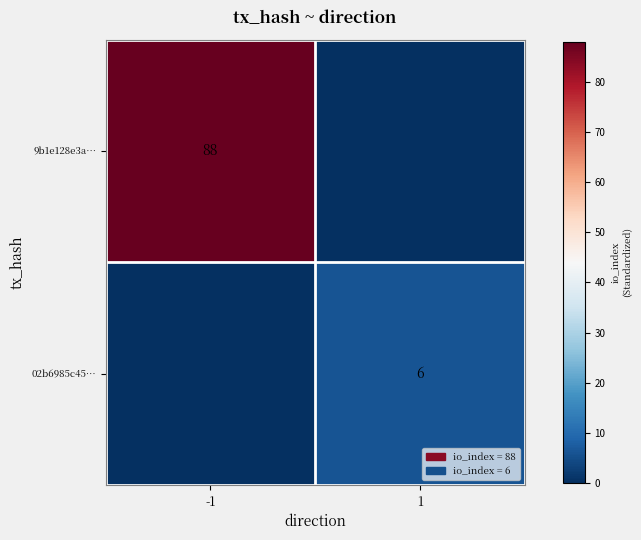

Is it true that 9b1e128e3a… equals 88 at -1?

True